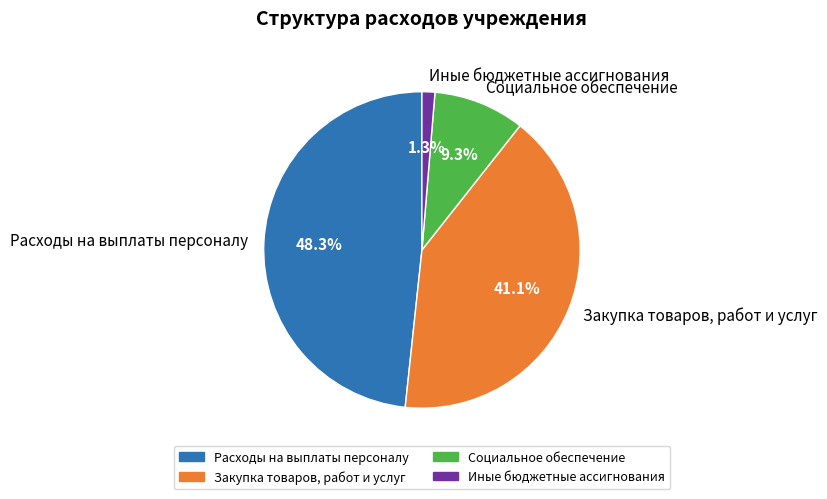

How much of the chart is everything except Закупка товаров, работ и услуг?

58.9%